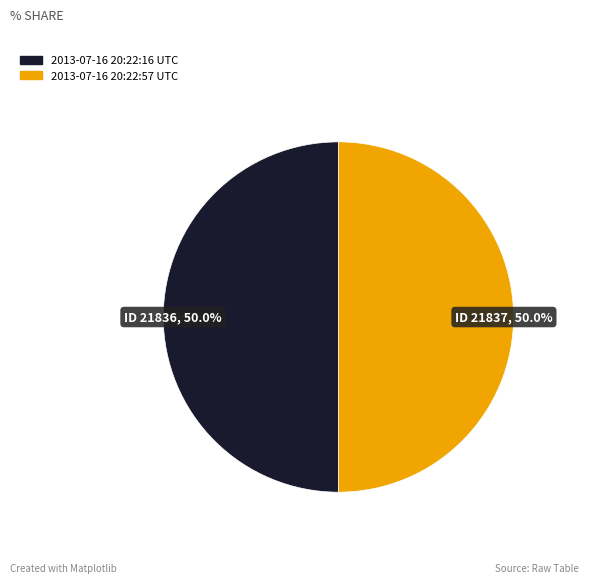

To the nearest percent, what is the average slice percentage?

50%